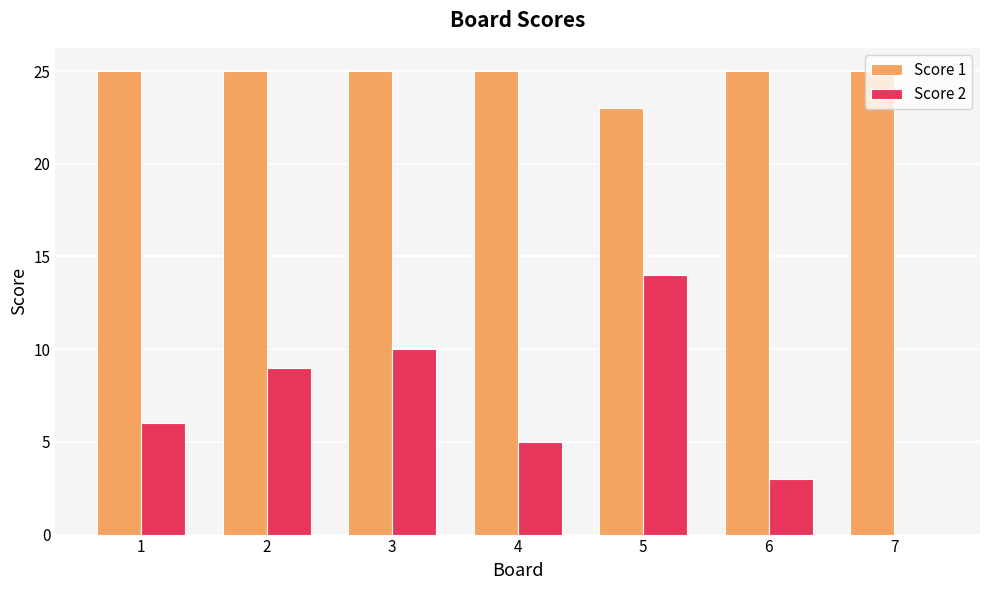

What is the total value across all series at 4?

30